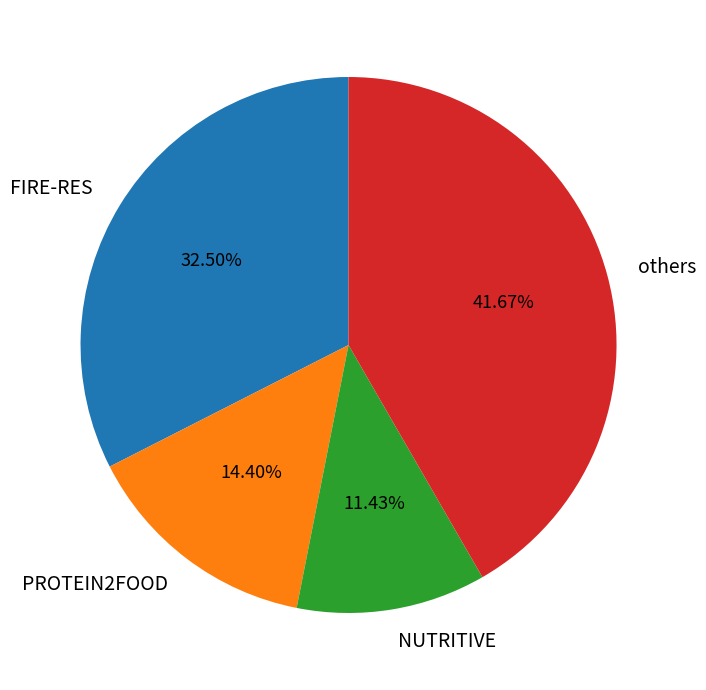

Which category has the smallest portion of the pie?

NUTRITIVE